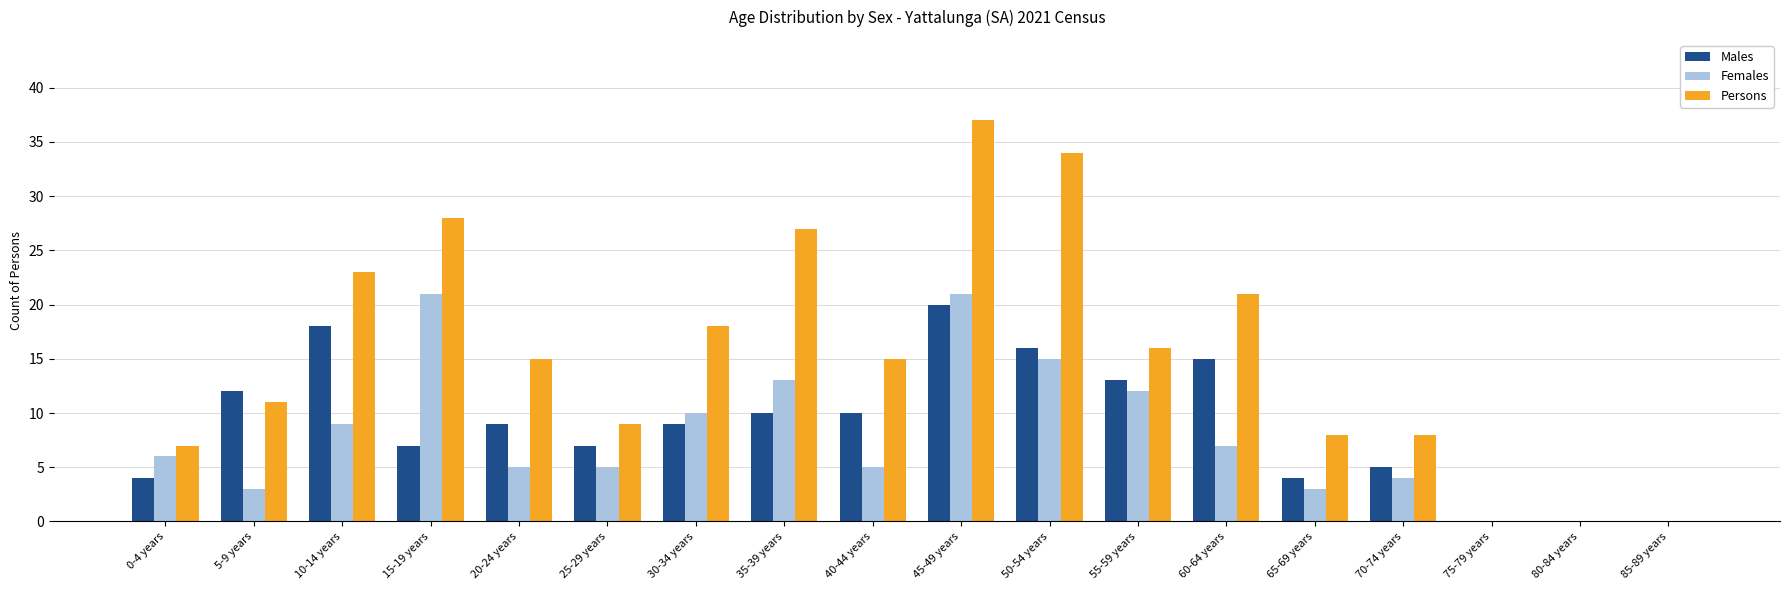

True or false: Males has a value of 12 at 15-19 years.

False